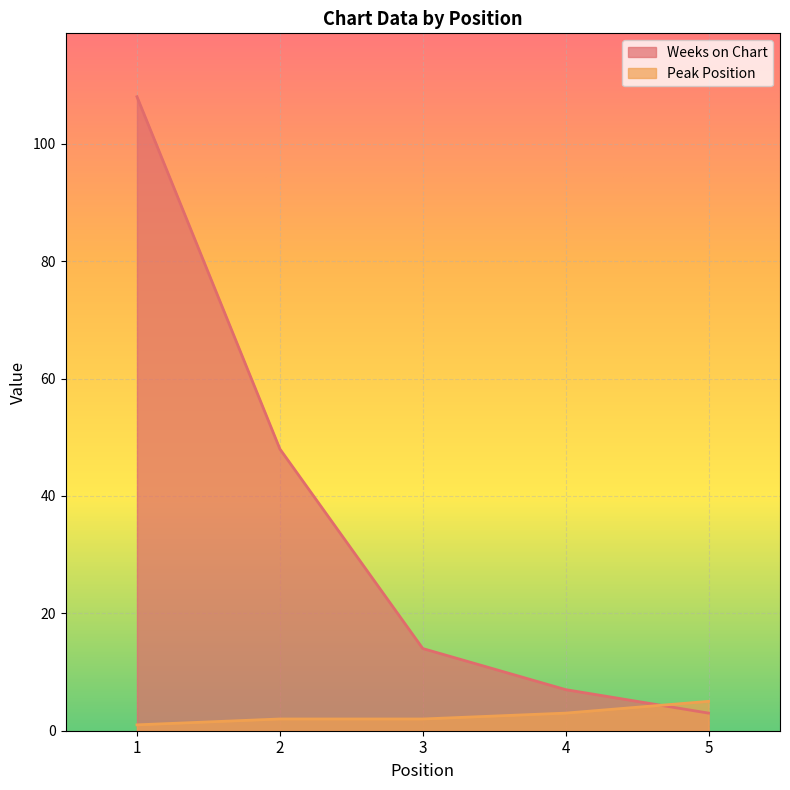

Where is Weeks on Chart nearest to the value 55?

2